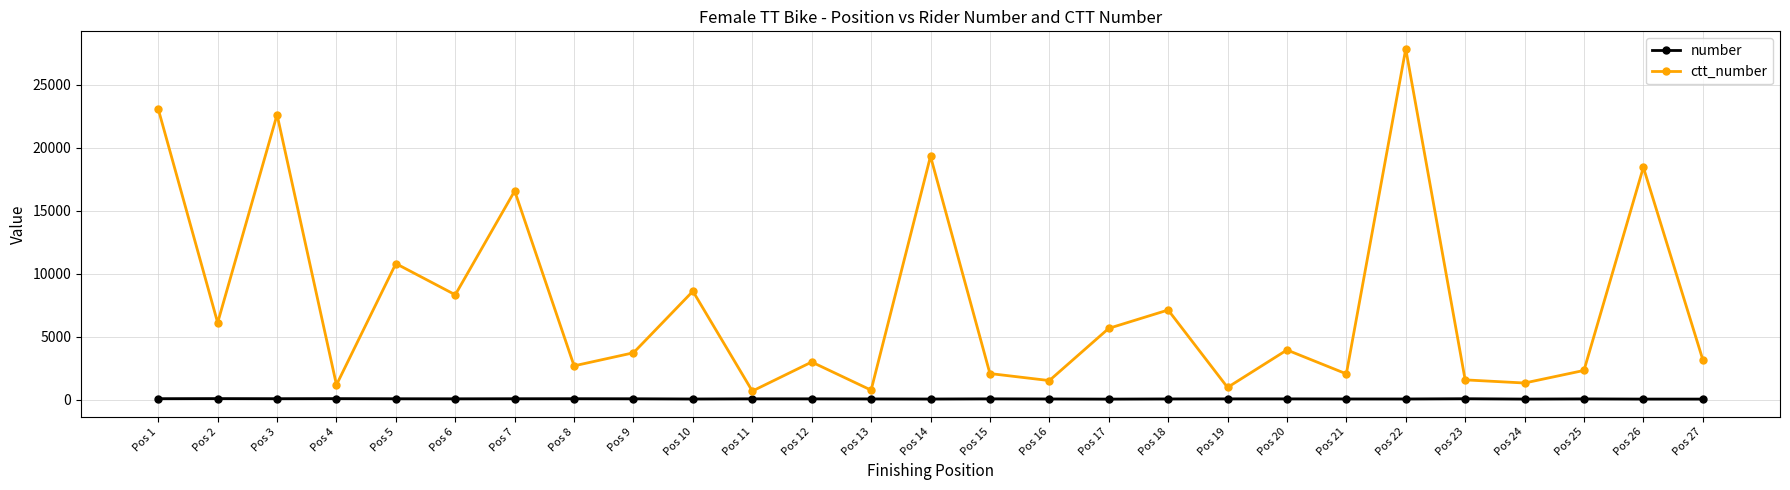

What is the minimum value shown in the chart?

35